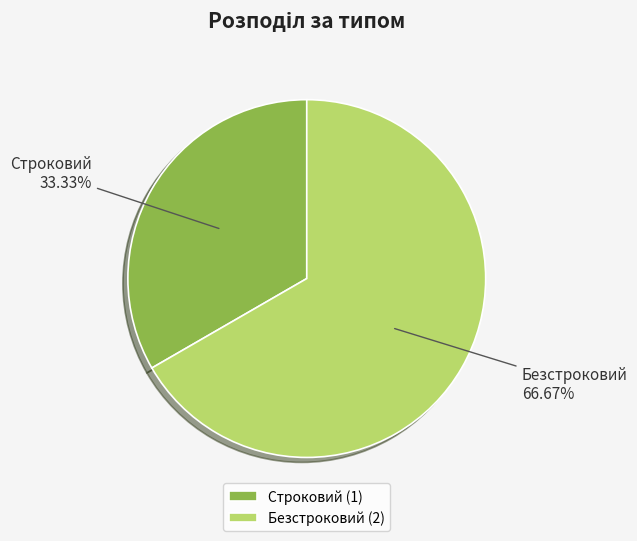

Do Безстроковий and Строковий together represent more than half of the pie?

Yes